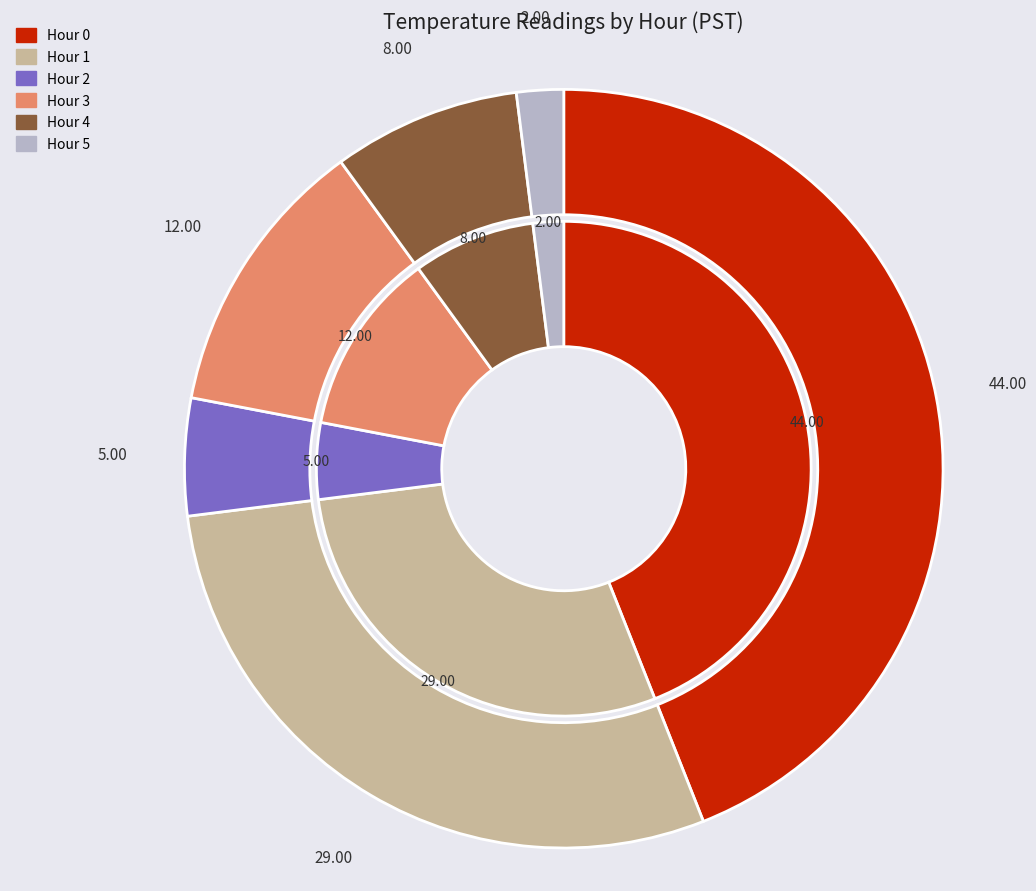

What is the largest slice in the pie chart?

Hour 0